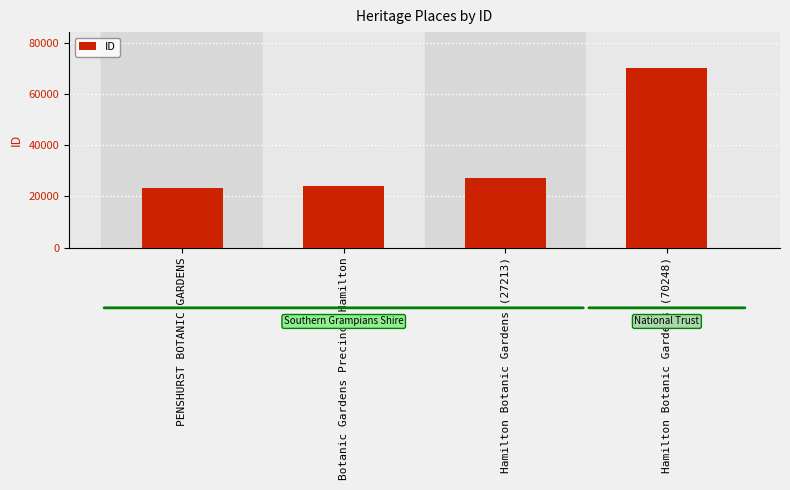

Count the number of categories in the chart.

4